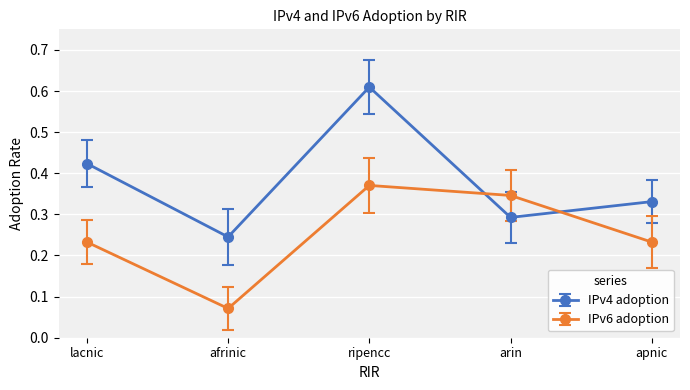

Does the chart have visible grid lines?

Yes